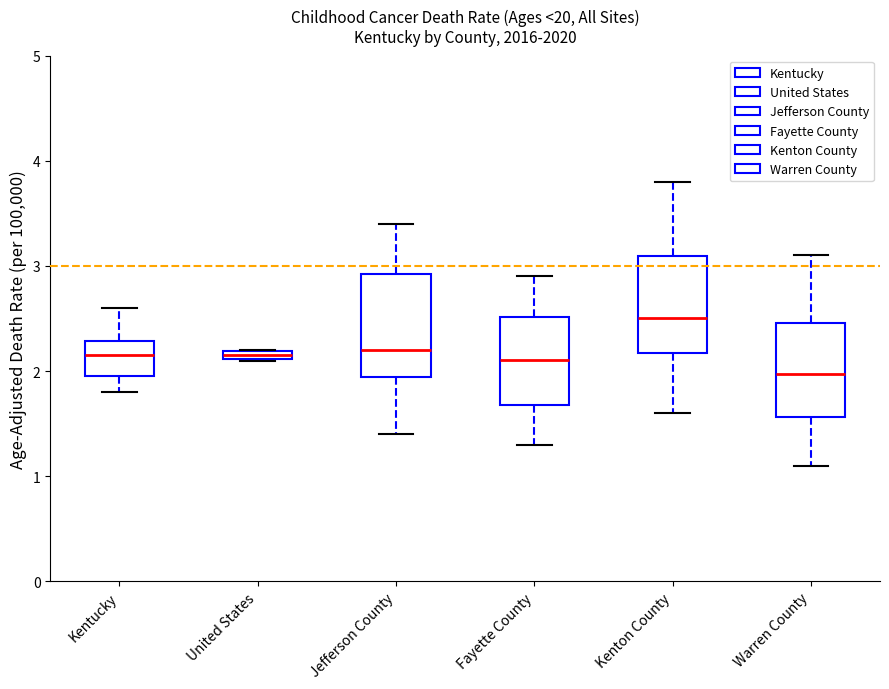

Where does the median line of the box for Warren County sit on the y-axis? The values are not printed on the chart, so give them approximately, as read against the axis.

2.0